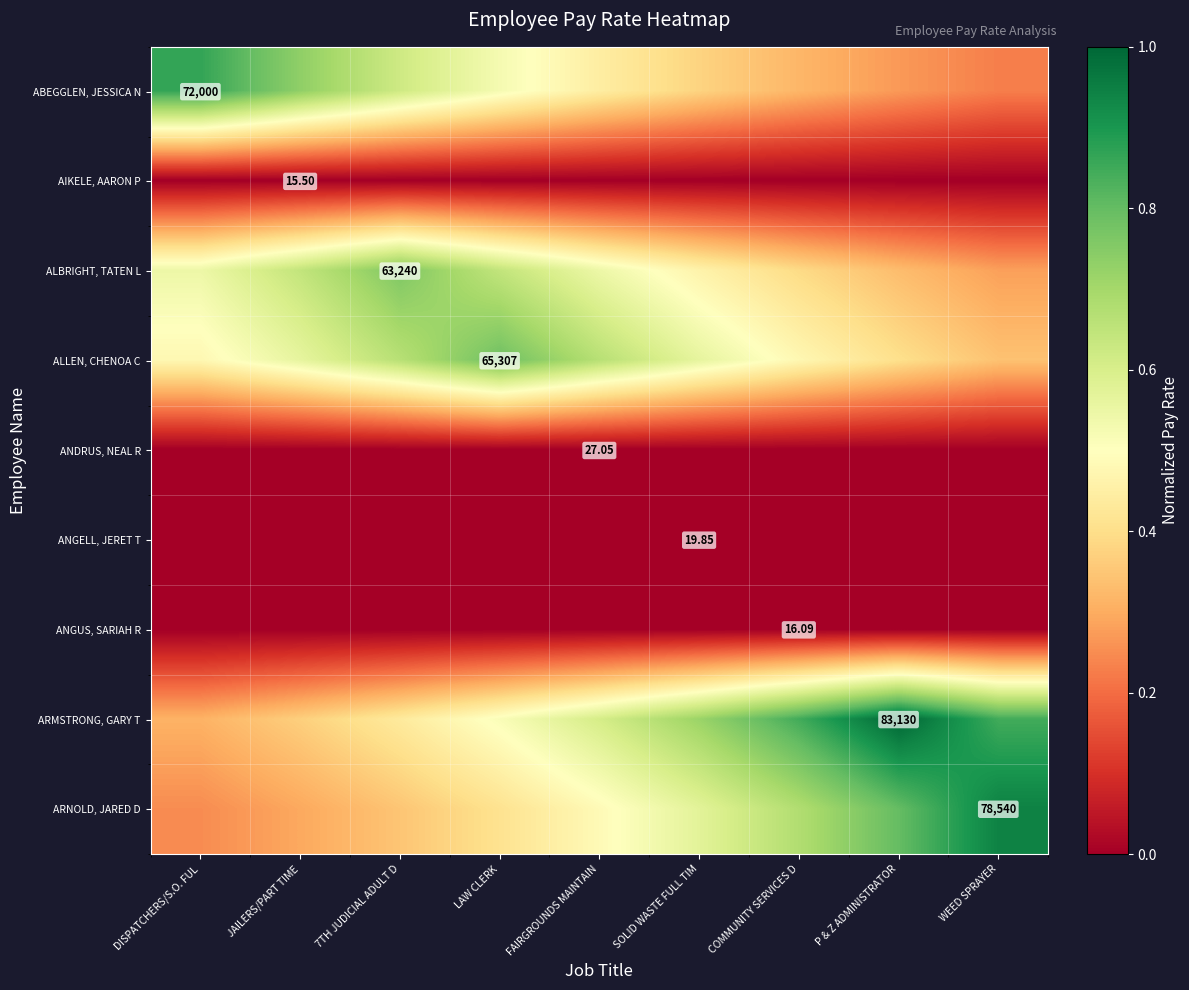

Where is ANGELL, JERET T nearest to the value 0?

DISPATCHERS/S.O. FUL